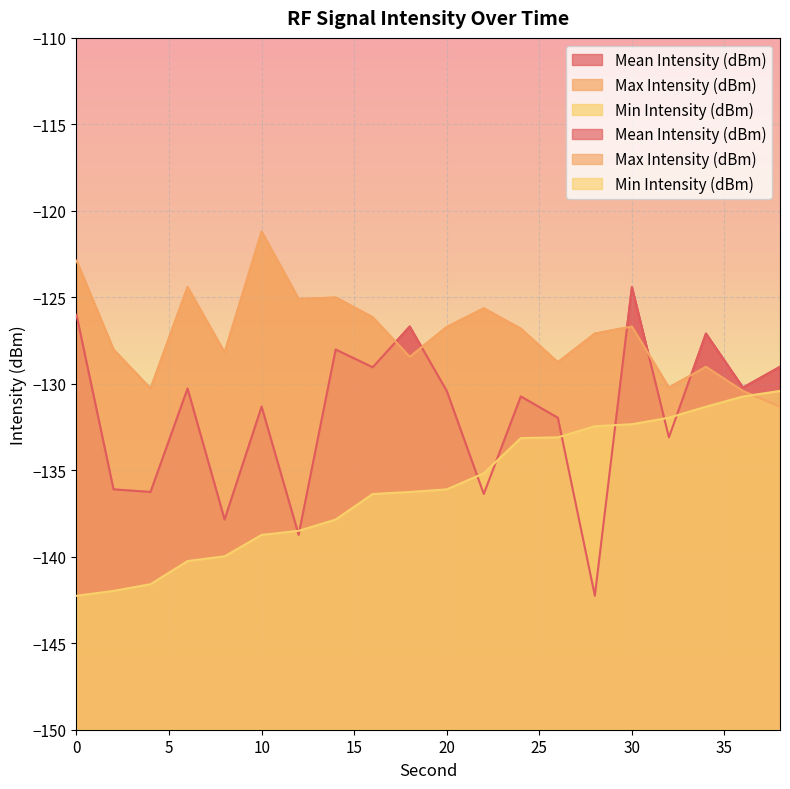

How many interior local valleys does the Max Intensity (dBm) series have?

6